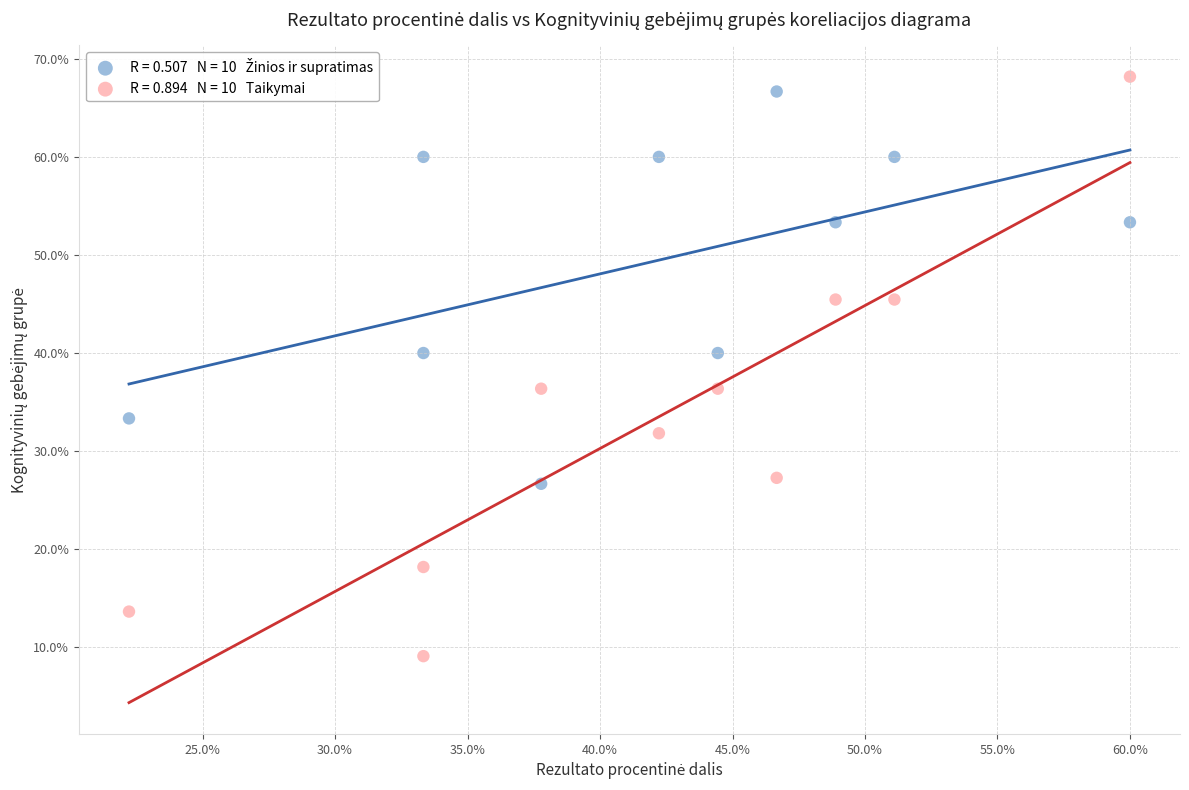

Across all data points, what is the range of X values (max minus min)?

37.8